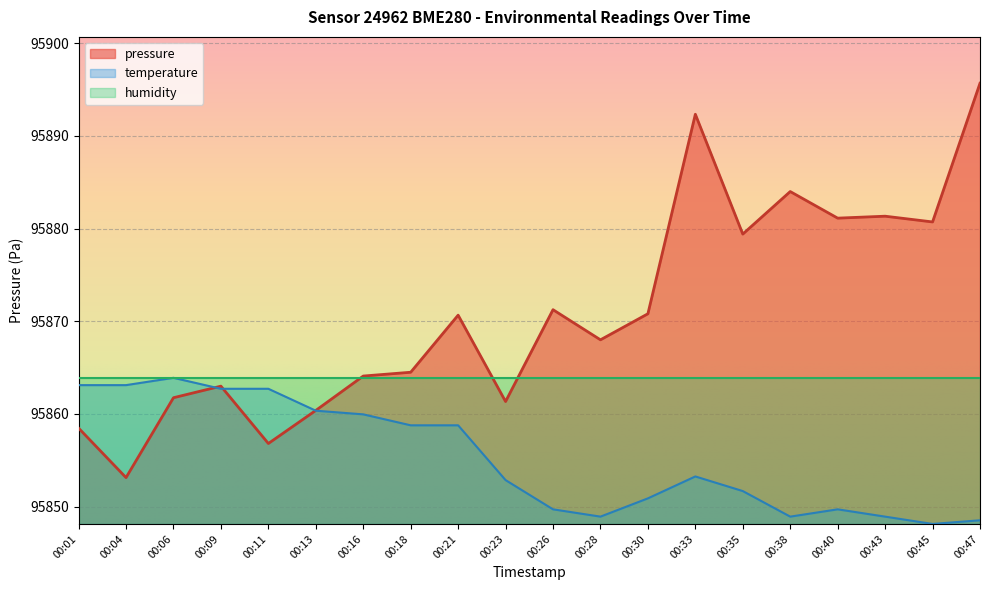

Where does the temperature series first go above 95853?

00:01